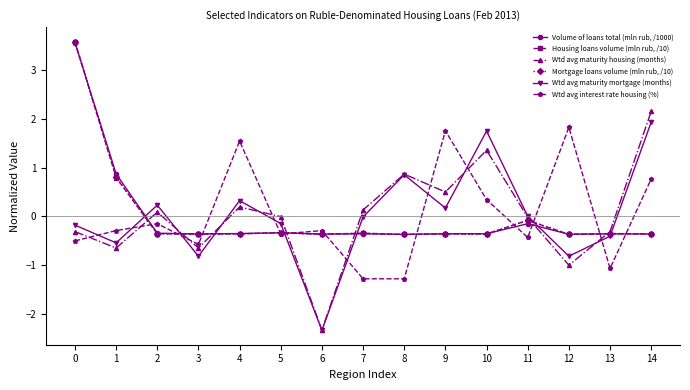

Is this an area chart (filled region under the line)?

No